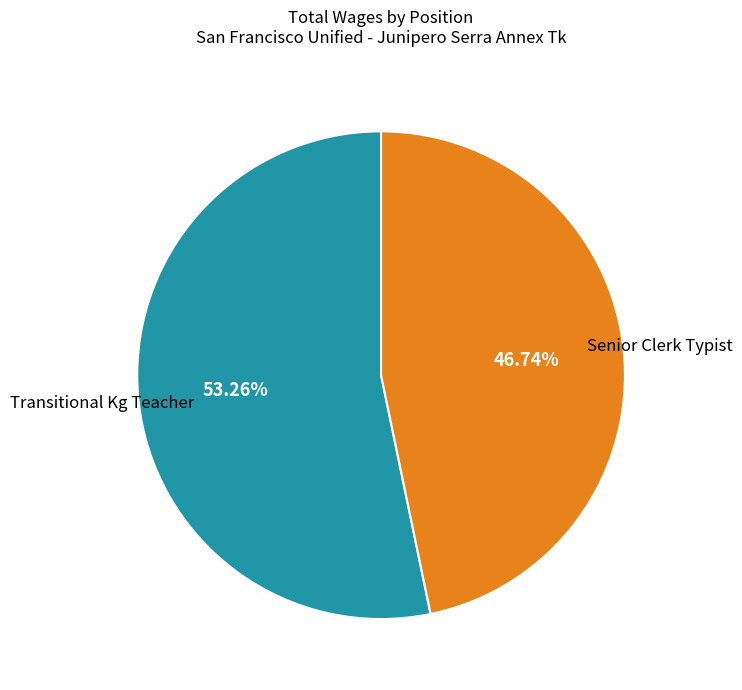

Is there a majority slice in this chart?

Yes